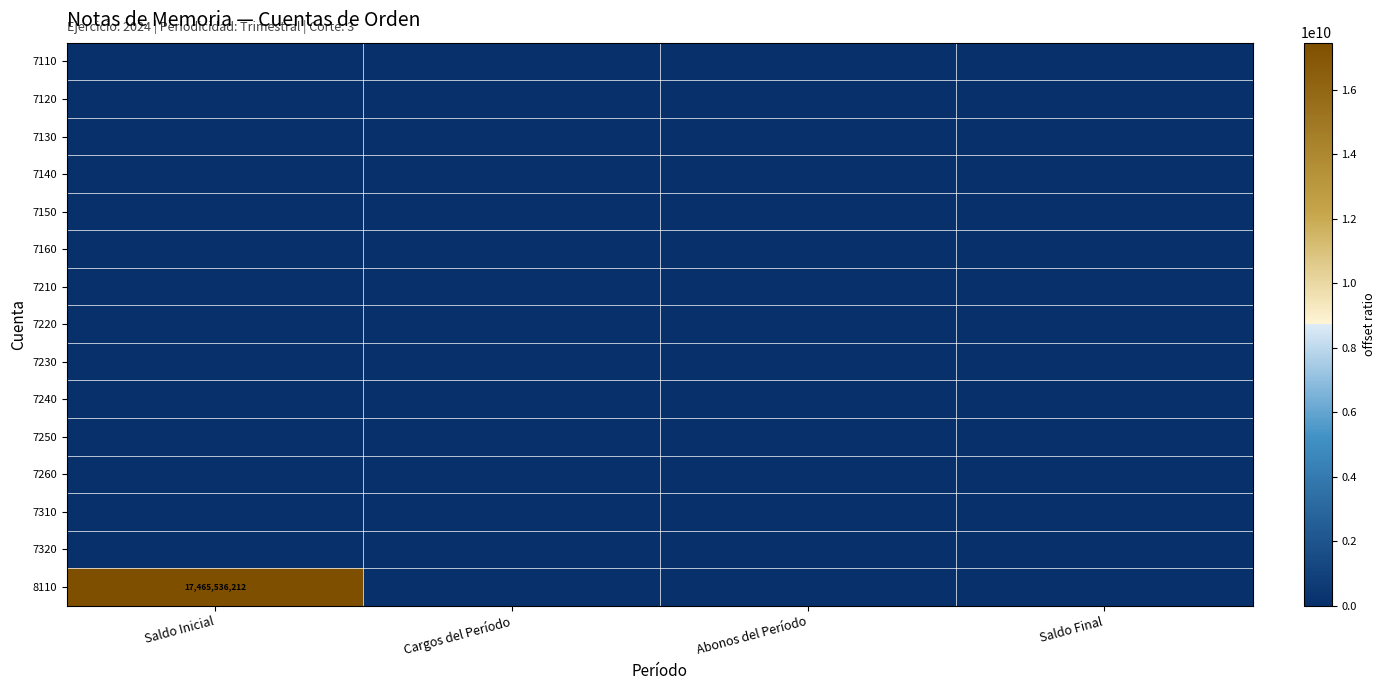

What is the greatest value displayed?

17465536211.6